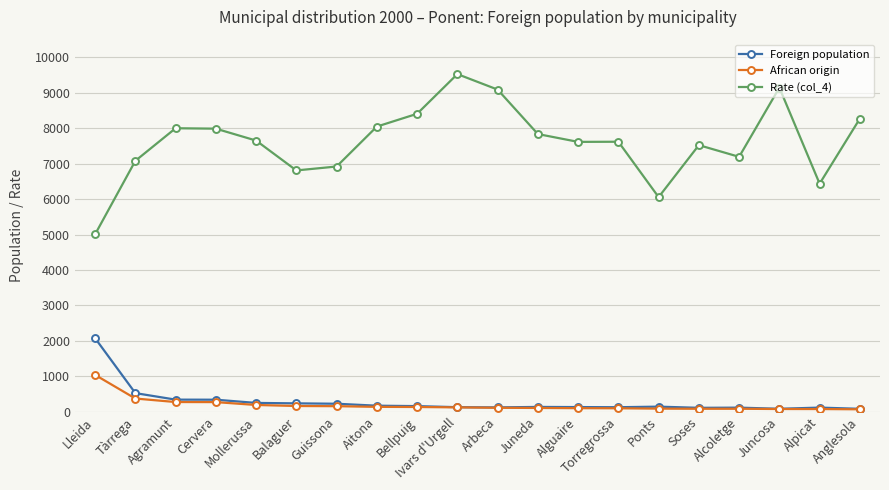

What is the difference between the maximum and minimum values in the African origin series?

971